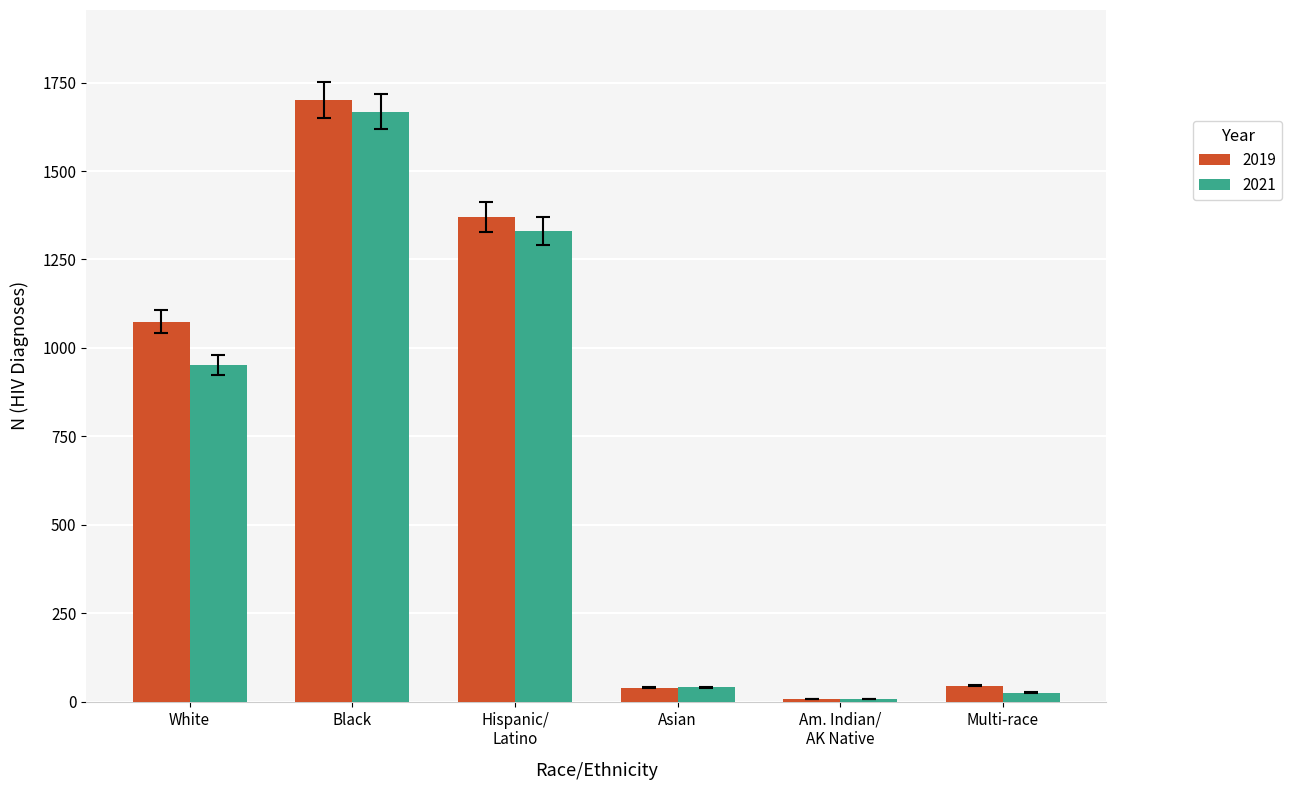

How many distinct data groups are displayed?

2